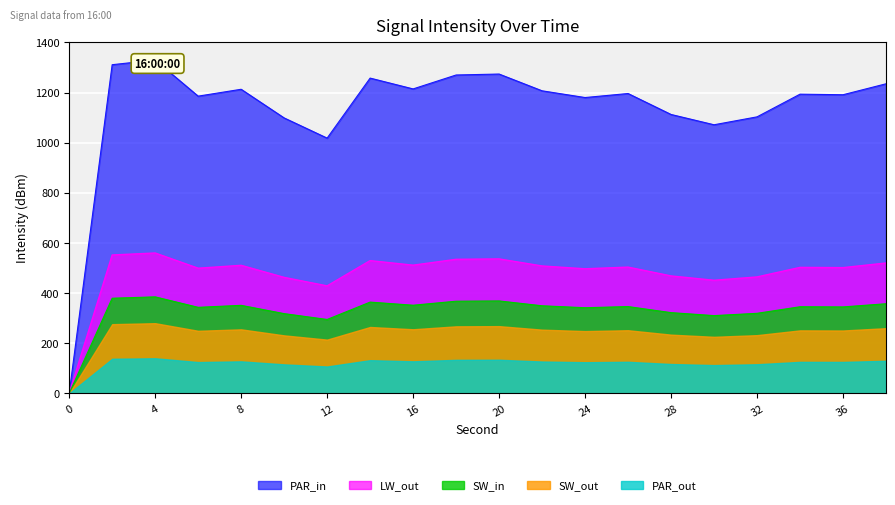

Is it true that the value at 22 is 1207.2?

True